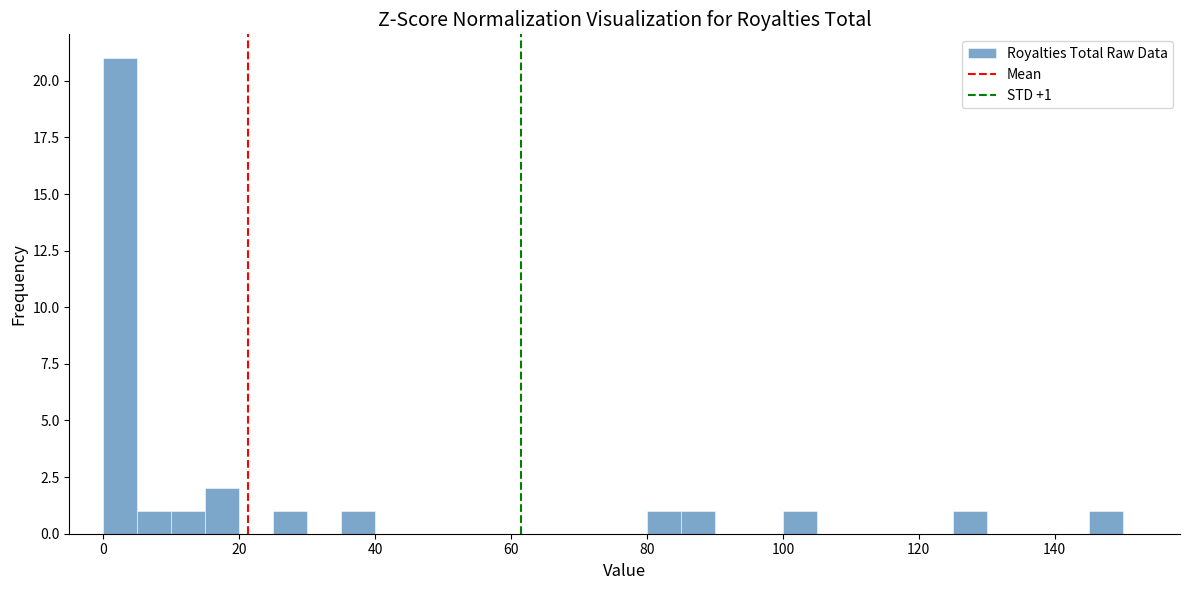

Around what value on the x-axis is the tallest bar? Give the approximate position of its centre, as read against the axis.

2